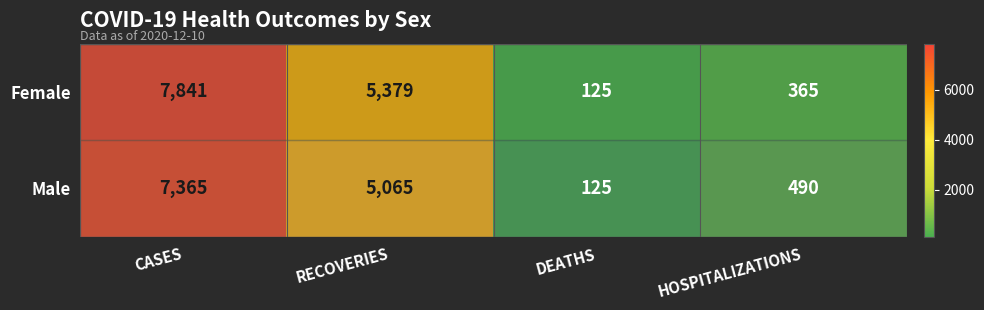

What is the sum of the Male values at CASES and HOSPITALIZATIONS?

7855